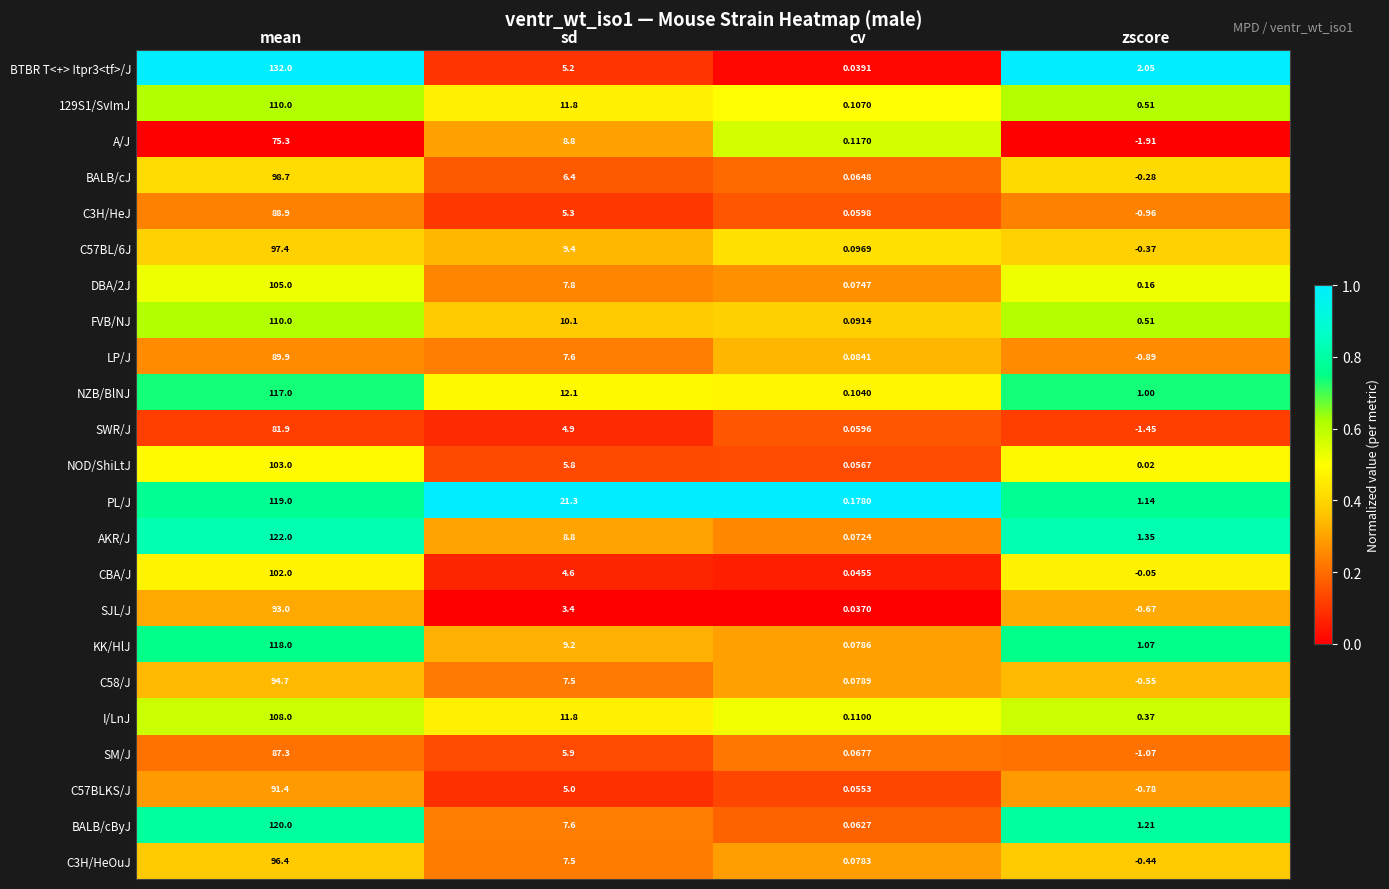

Rank the categories by AKR/J value from highest to lowest.

mean, sd, zscore, cv